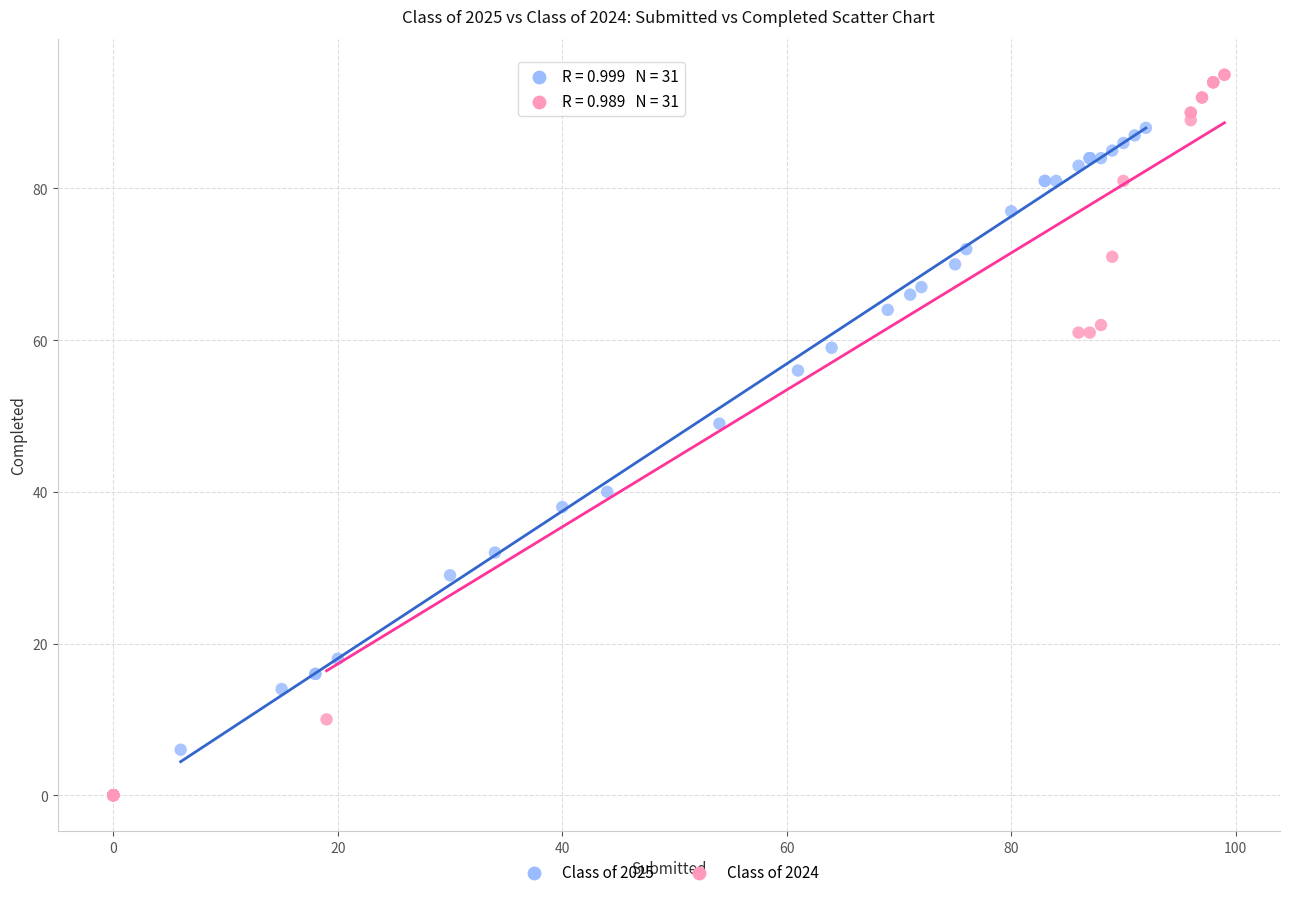

Which series has the largest Y range (max minus min)?

Class of 2024